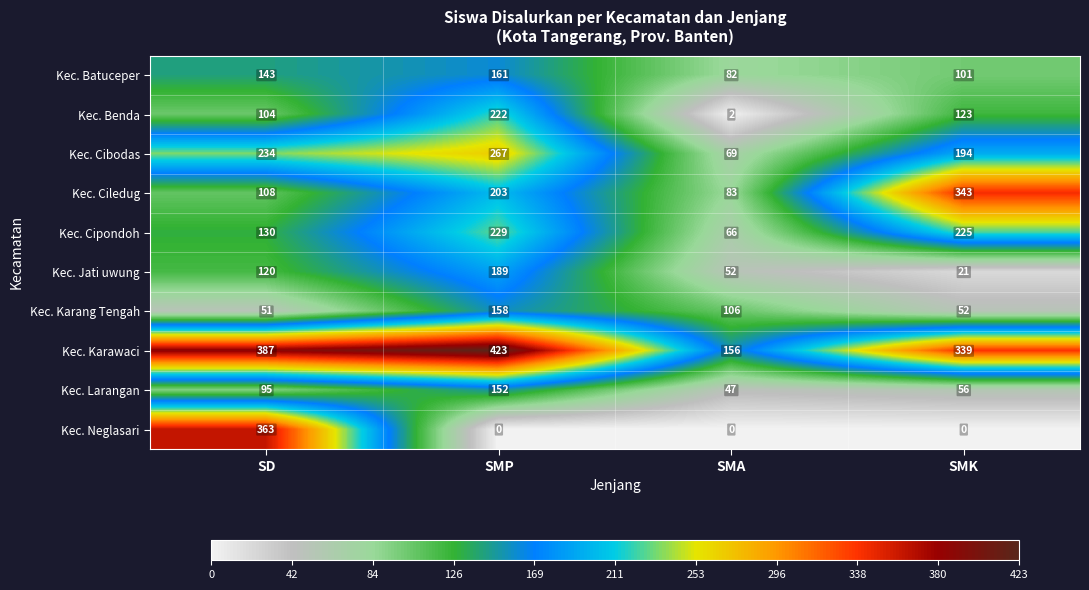

Count the Kec. Neglasari values in the range 0 to 363.

4